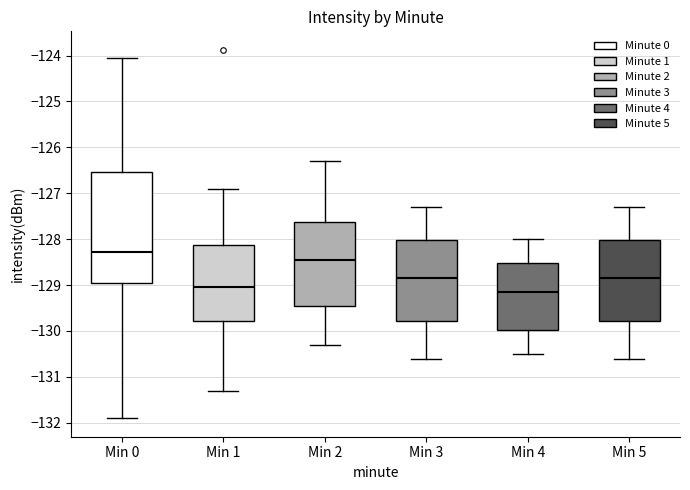

Which box is the tallest, from its lower edge to its upper edge?

Min 0